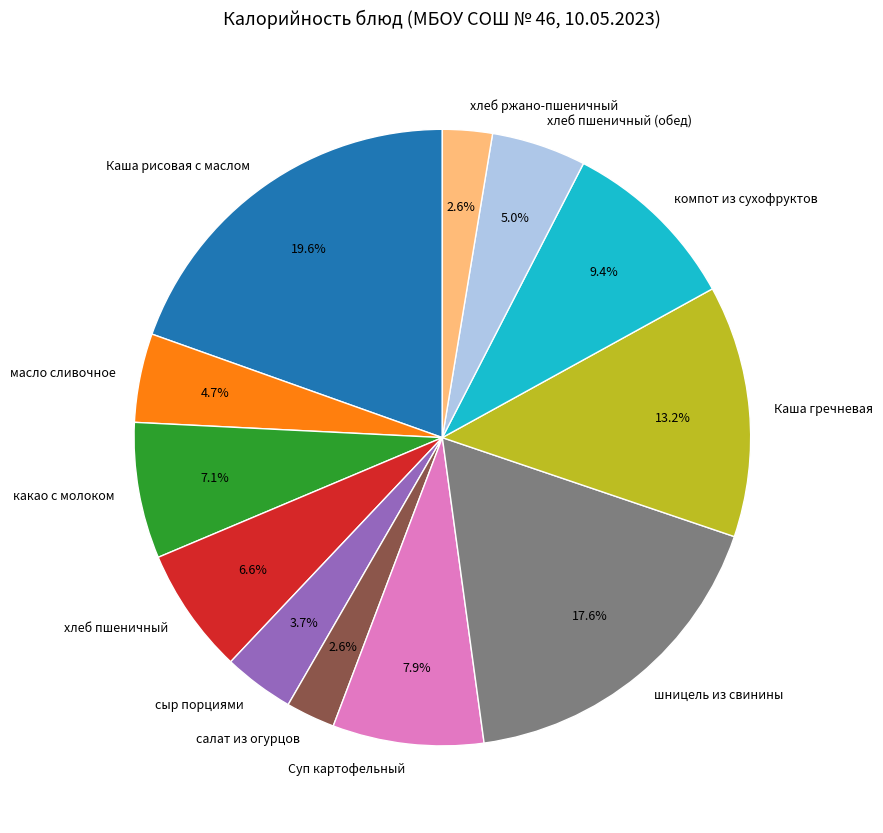

What percentage do шницель из свинины and хлеб ржано-пшеничный together represent?

20.2%